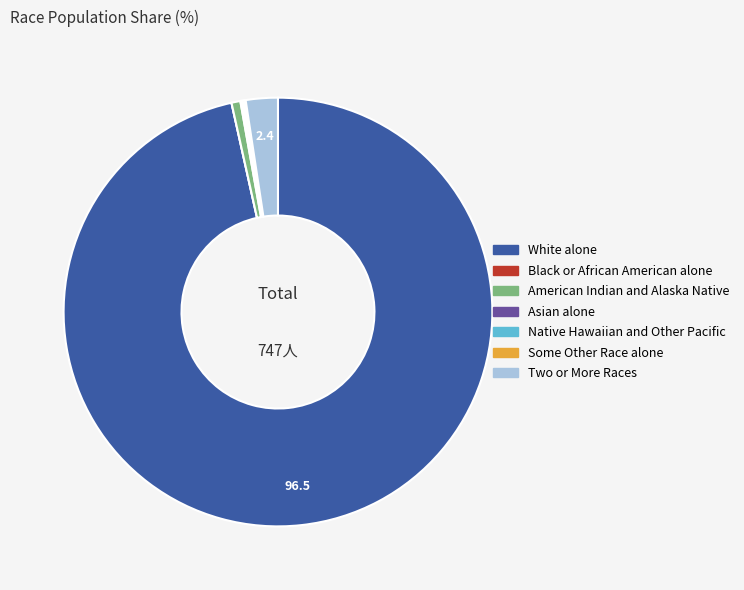

Which slice is the largest?

White alone